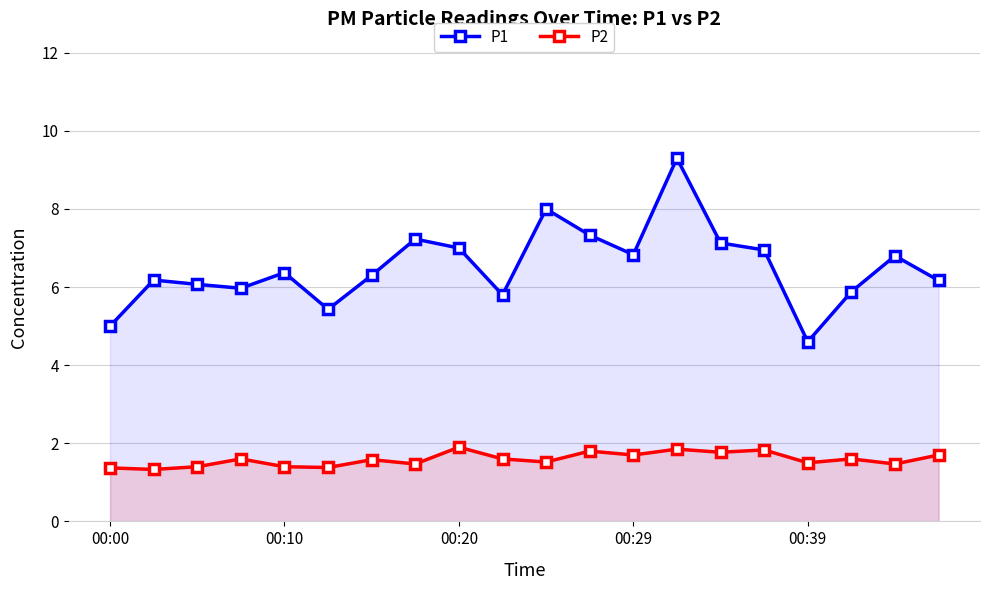

True or false: P1 and P2 intersect in this chart.

False